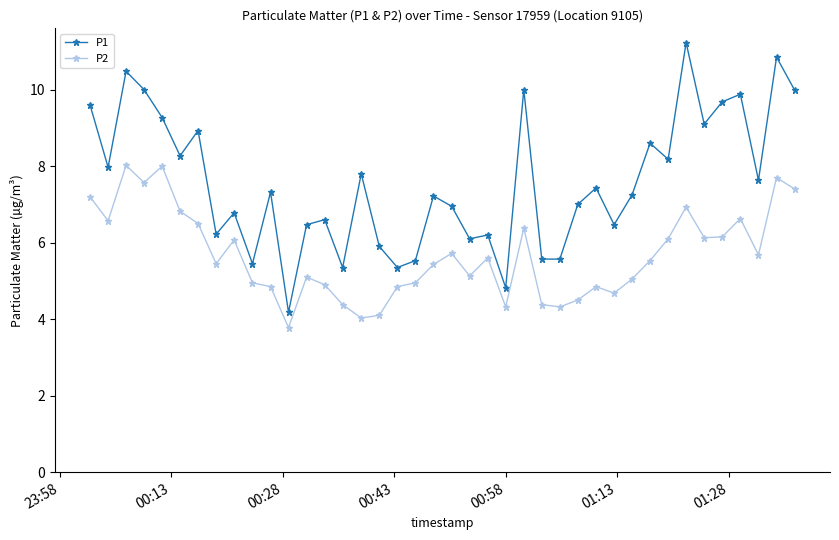

Which series has the largest total across all categories?

P1